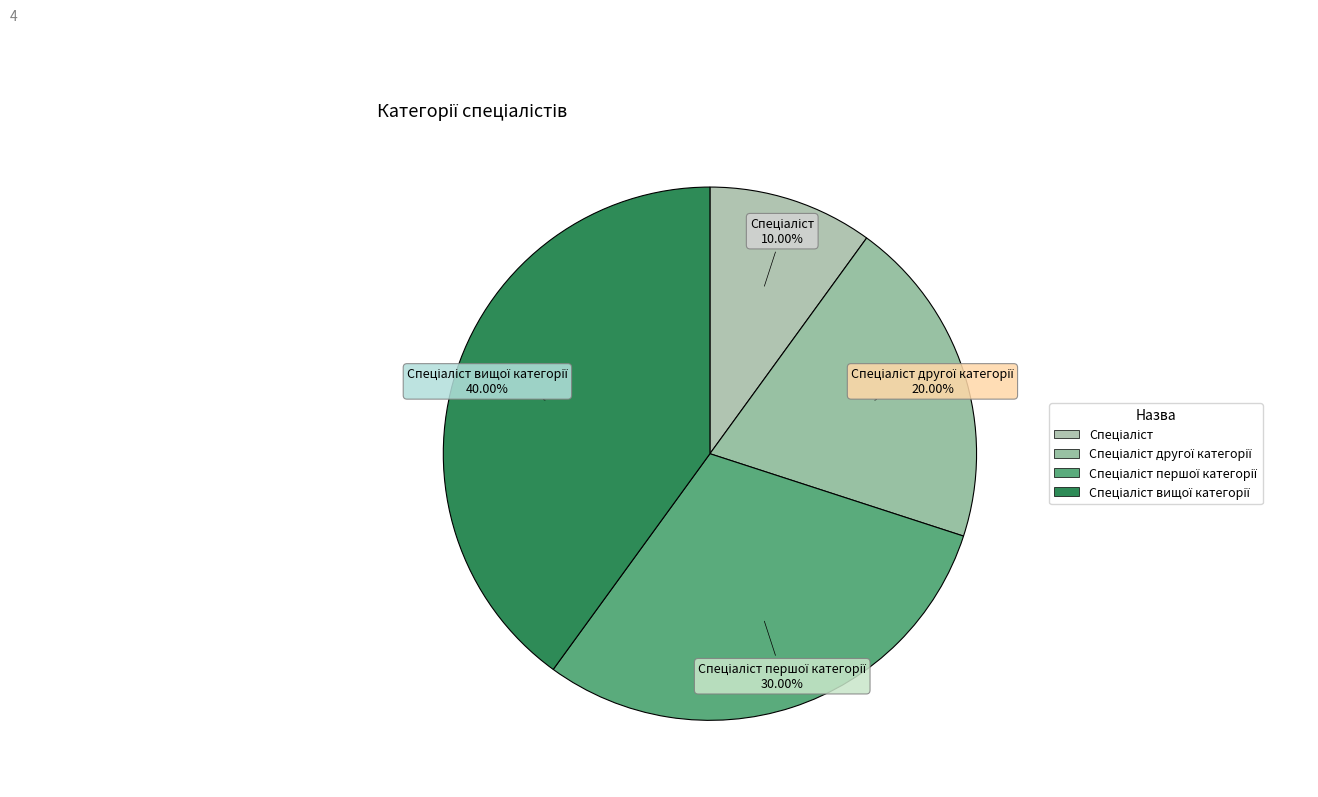

Does any single category account for the majority?

No